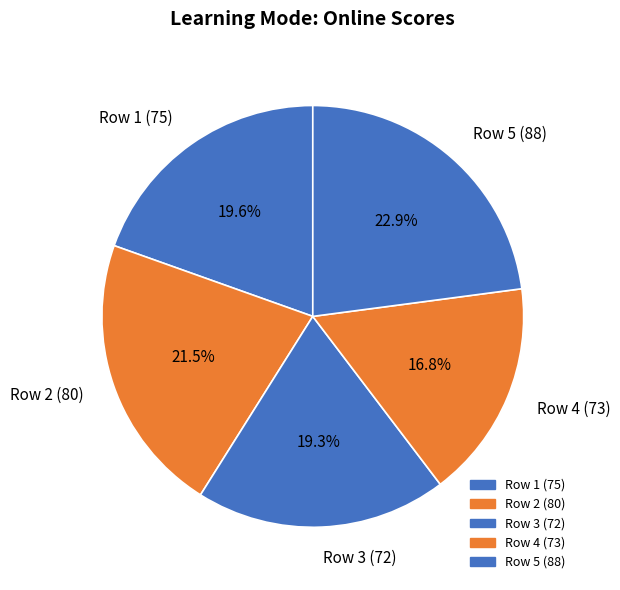

What is the largest slice in the pie chart?

Row 5 (88)